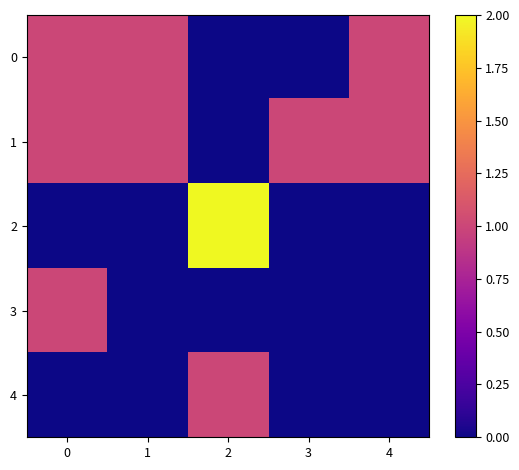

List the series in order of their peak value, lowest first.

0, 1, 3, 4, 2